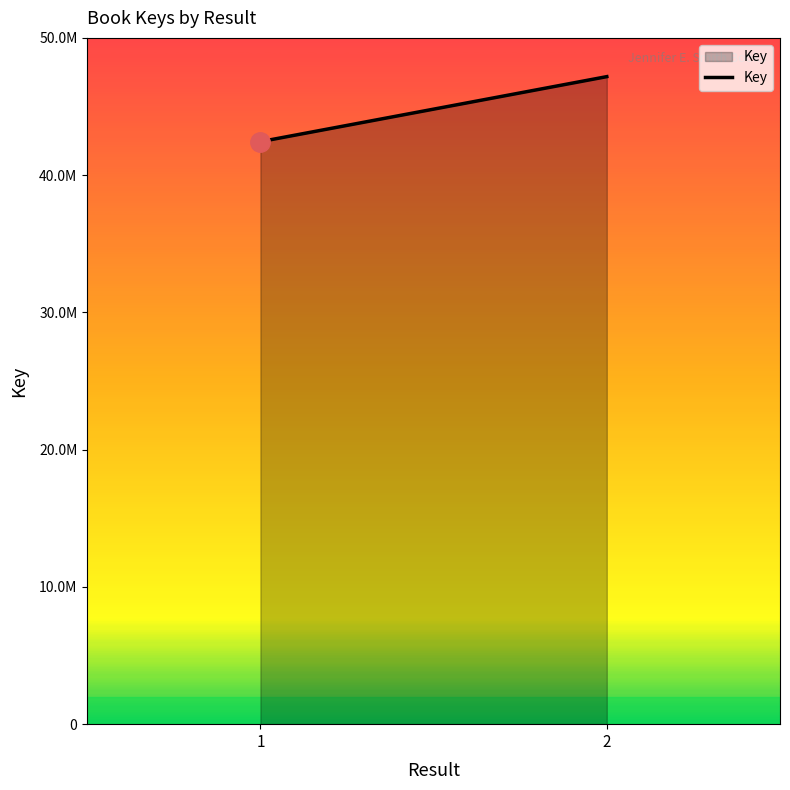

Reading left to right, extract all data points from this chart.

42440275	47177416